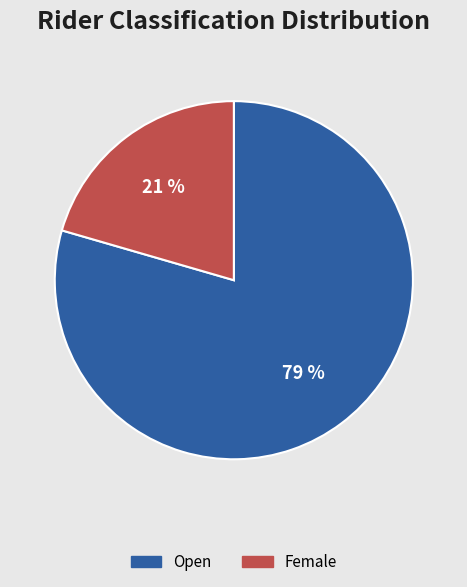

True or false: Female accounts for 21% of the total.

True